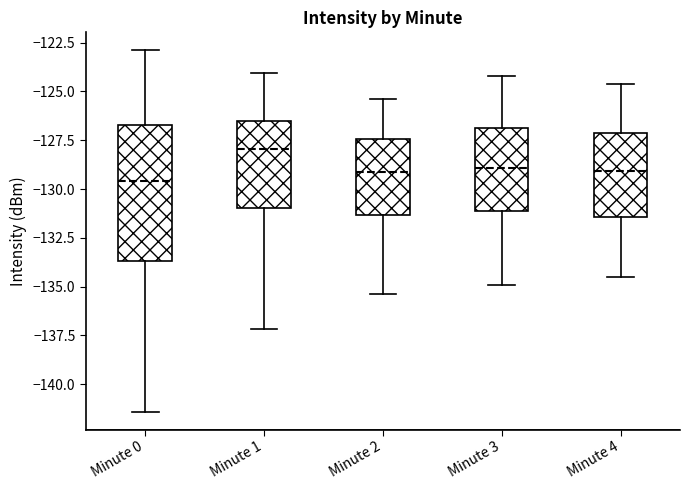

Reading left to right, transcribe this box plot: for each box, give where its median line is, the range the box spans, and where its two whiskers end, as read against the y-axis. The values are not printed on the chart, so give them approximately, as read against the axis.

Minute 0: median -129.5, box -133.5 to -126.5, whiskers -141.5 to -123.0
Minute 1: median -128.0, box -131.0 to -126.5, whiskers -137.0 to -124.0
Minute 2: median -129.0, box -131.5 to -127.5, whiskers -135.5 to -125.5
Minute 3: median -129.0, box -131.0 to -127.0, whiskers -135.0 to -124.0
Minute 4: median -129.0, box -131.5 to -127.0, whiskers -134.5 to -124.5